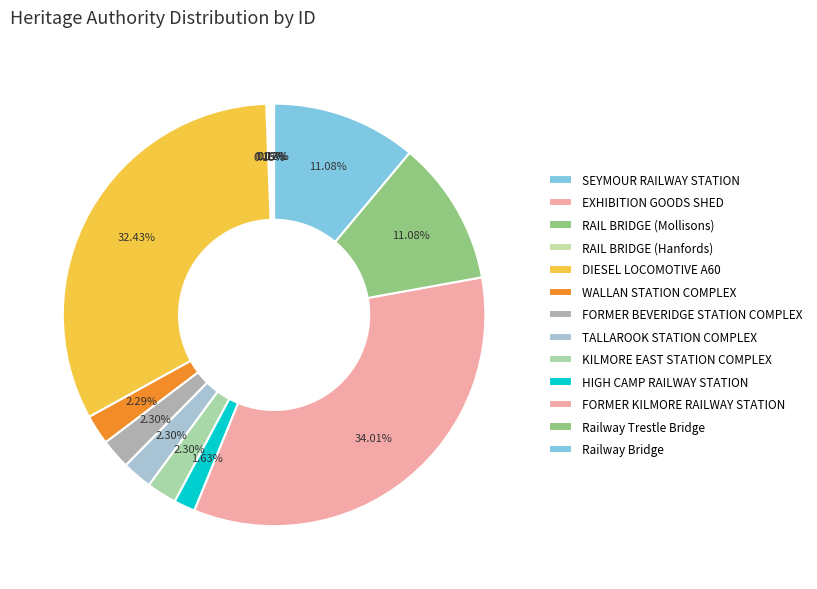

How many slices are in this pie chart?

13